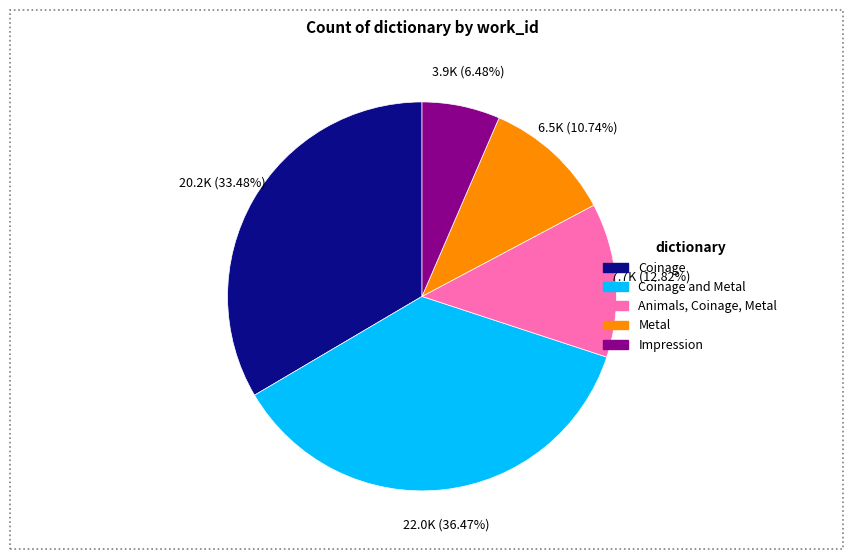

Is there any slice that represents more than half of the pie?

No